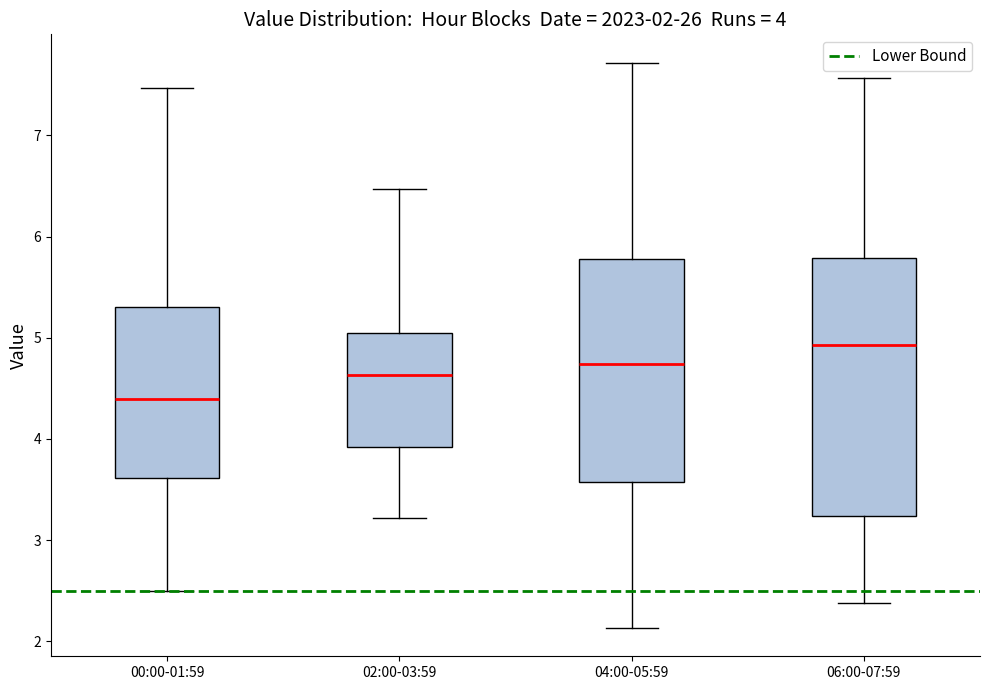

Which box has the highest median line?

06:00-07:59